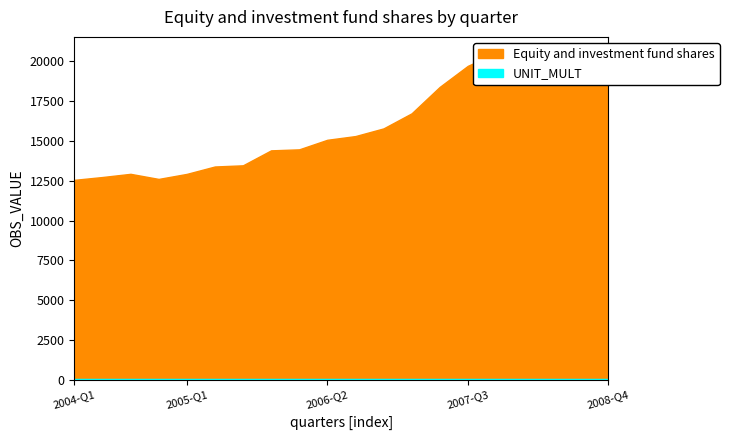

Is it true that the value at 2006-Q2 is 15069.1?

True